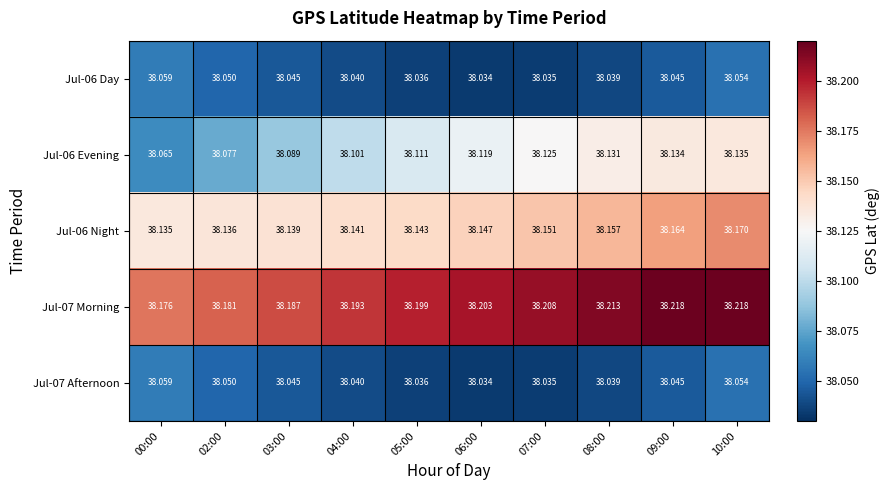

Is the value of Jul-07 Morning at 08:00 greater than the value of Jul-06 Evening at 07:00?

Yes